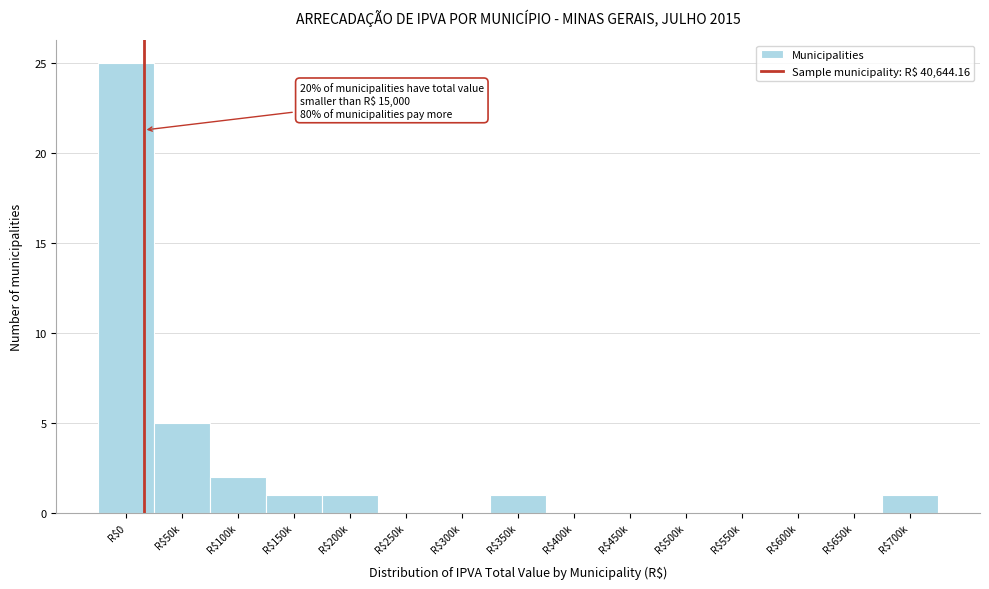

What is the maximum value shown in the chart?

25